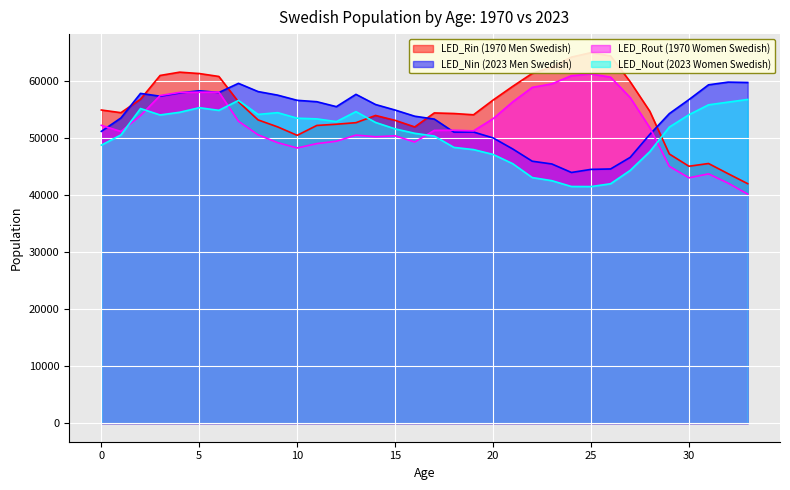

Rank the series by their average value, from lowest to highest.

LED_Nout (2023 Women Swedish), LED_Rout (1970 Women Swedish), LED_Nin (2023 Men Swedish), LED_Rin (1970 Men Swedish)